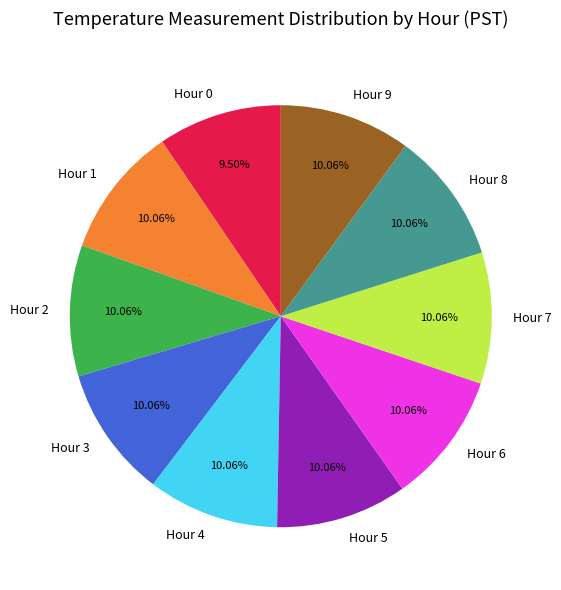

Approximately how many times larger is the value at Hour 6 compared to Hour 3?

1.0